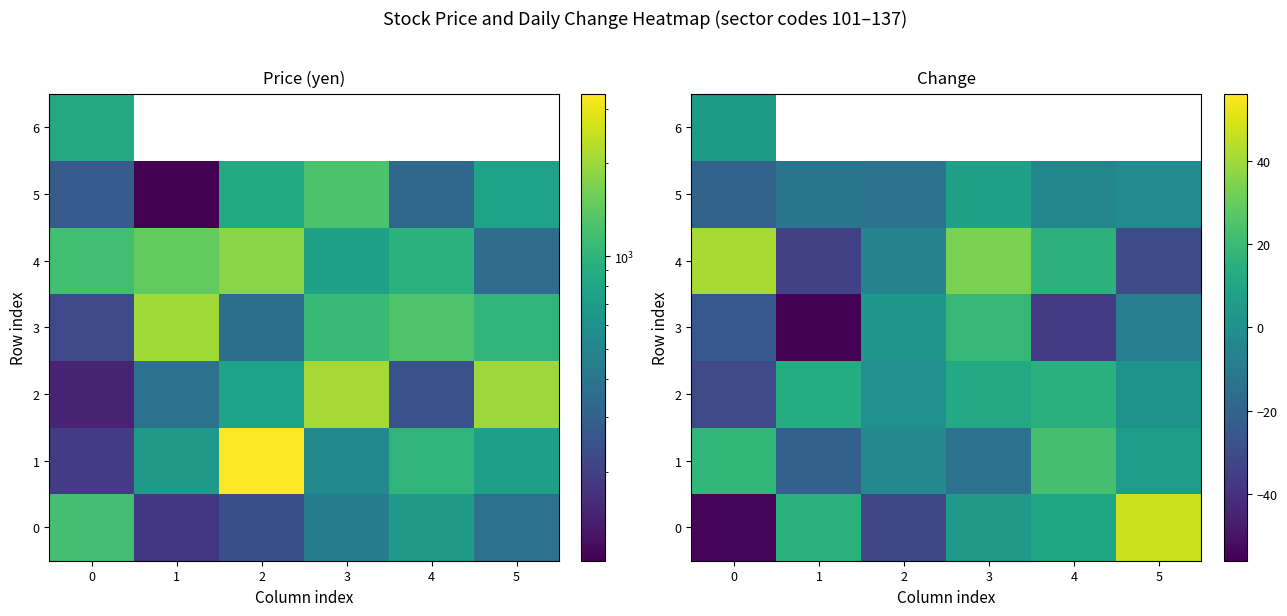

Count the number of categories in the chart.

6